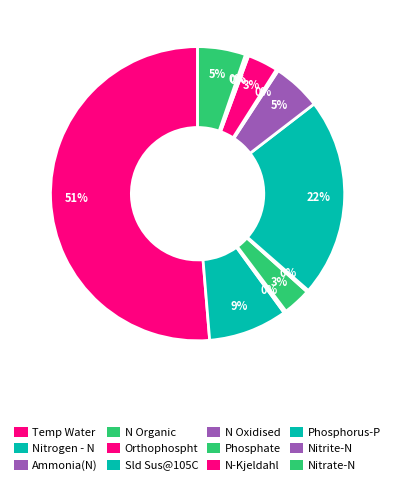

Which category has the smallest portion of the pie?

Nitrite-N